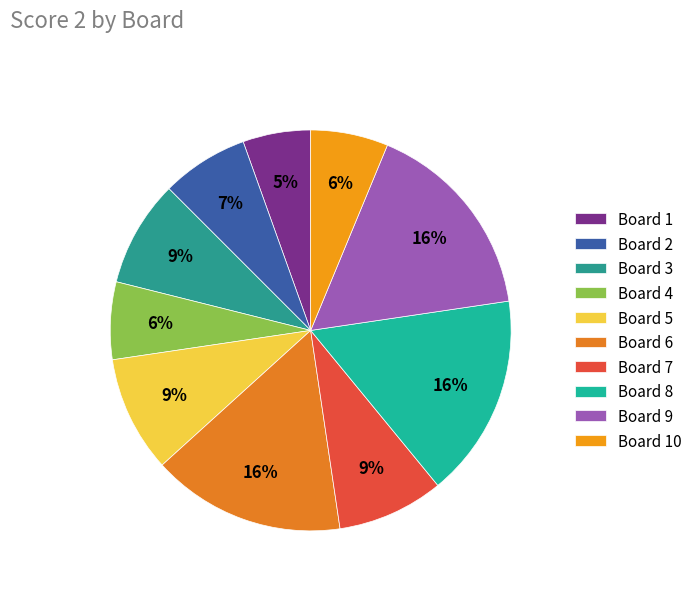

Count the number of slices in the pie.

10